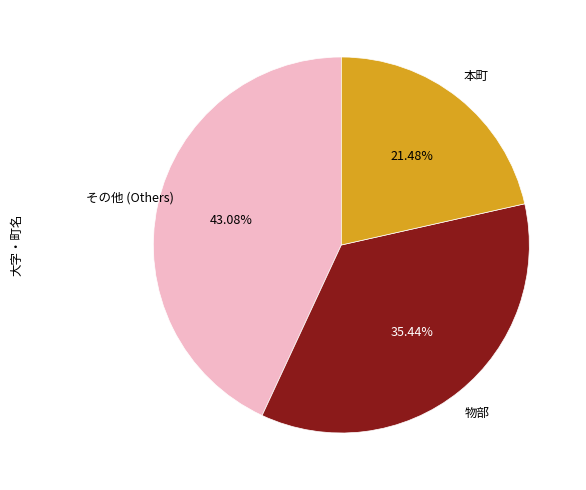

Is there a majority slice in this chart?

No